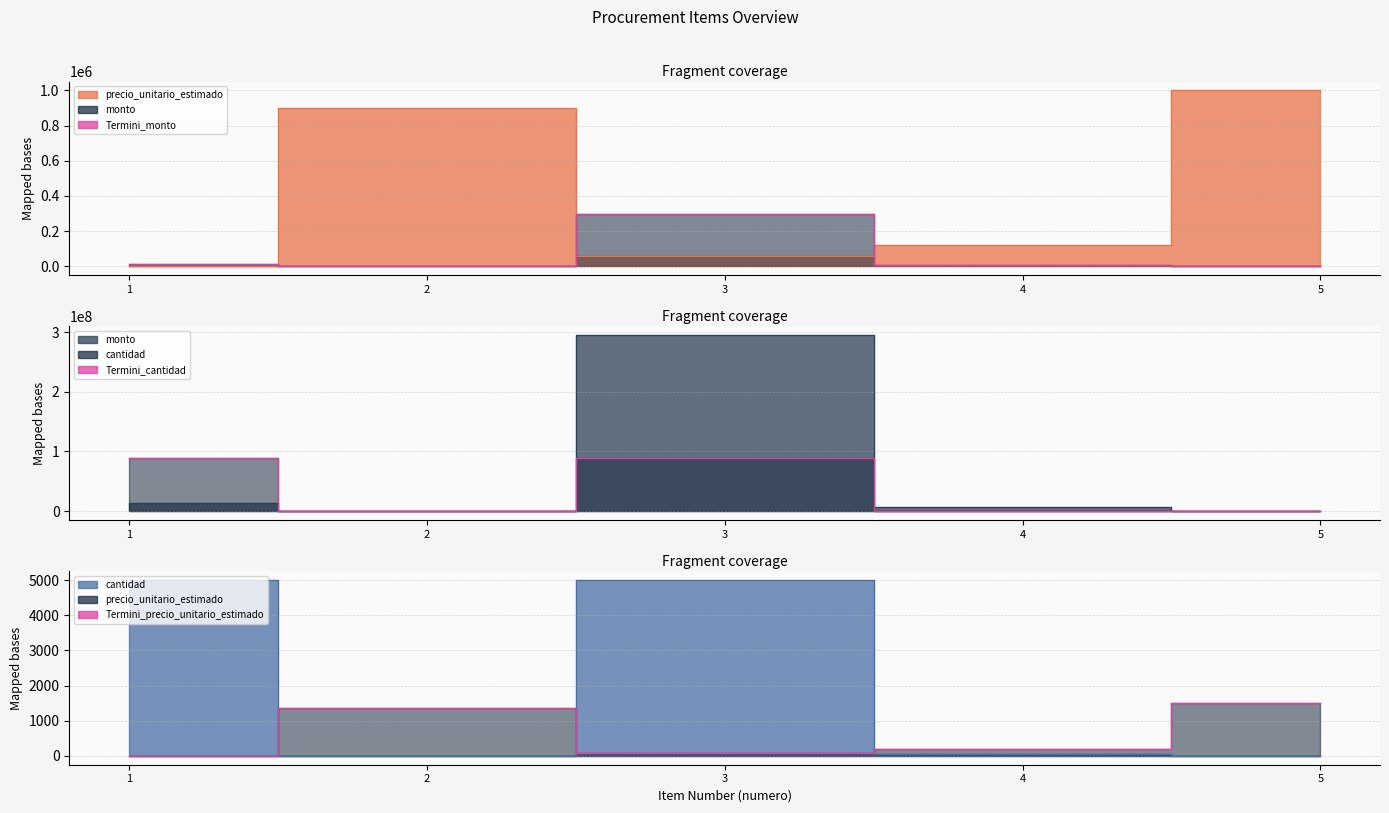

True or false: Termini_precio_unitario_estimado and Termini_cantidad intersect in this chart.

False